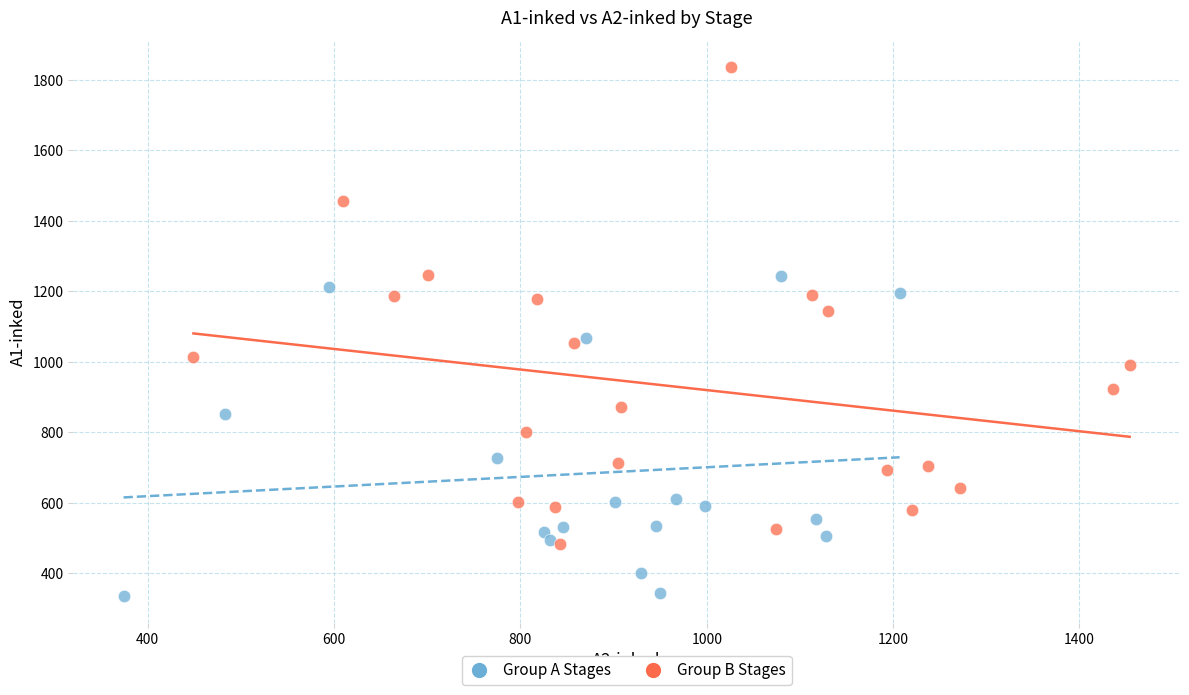

Which series contains the lowest Y value?

Group A Stages